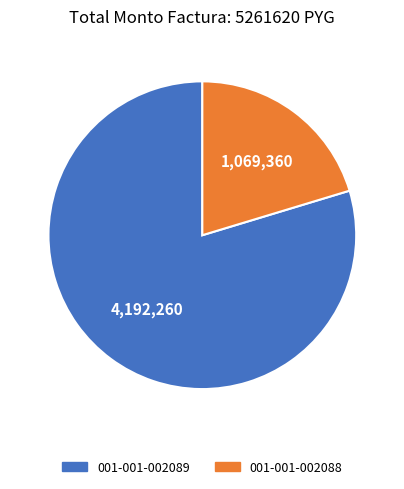

Between 001-001-002089 and 001-001-002088, which is larger?

001-001-002089